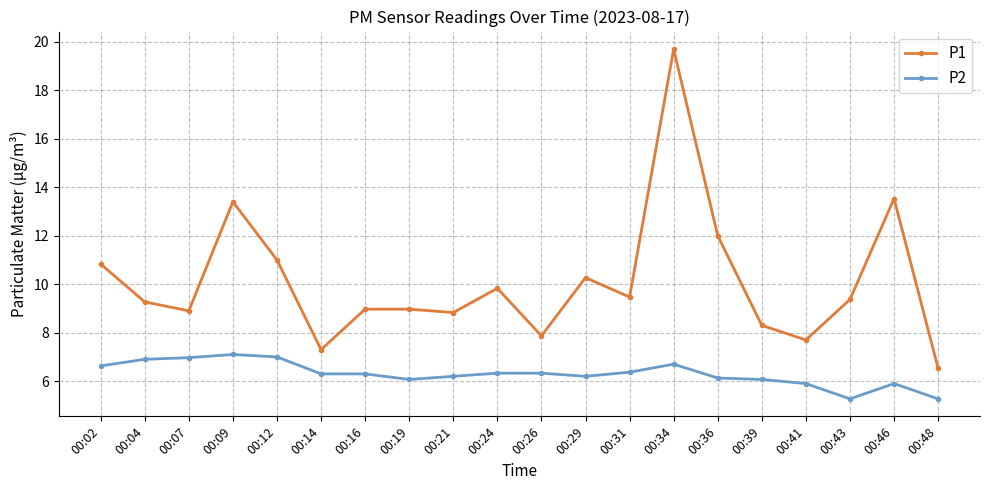

Which series has the largest range (max minus min)?

P1